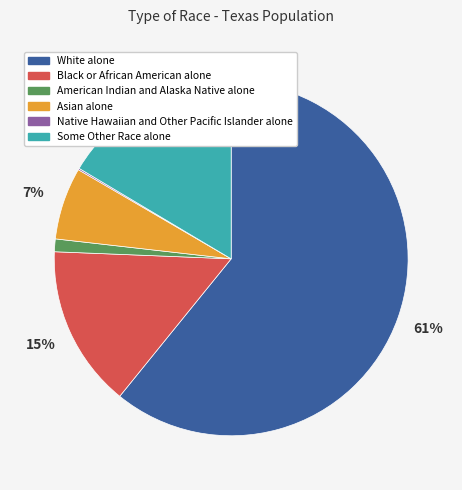

Approximately how many times larger is the value at Some Other Race alone compared to Black or African American alone?

1.1